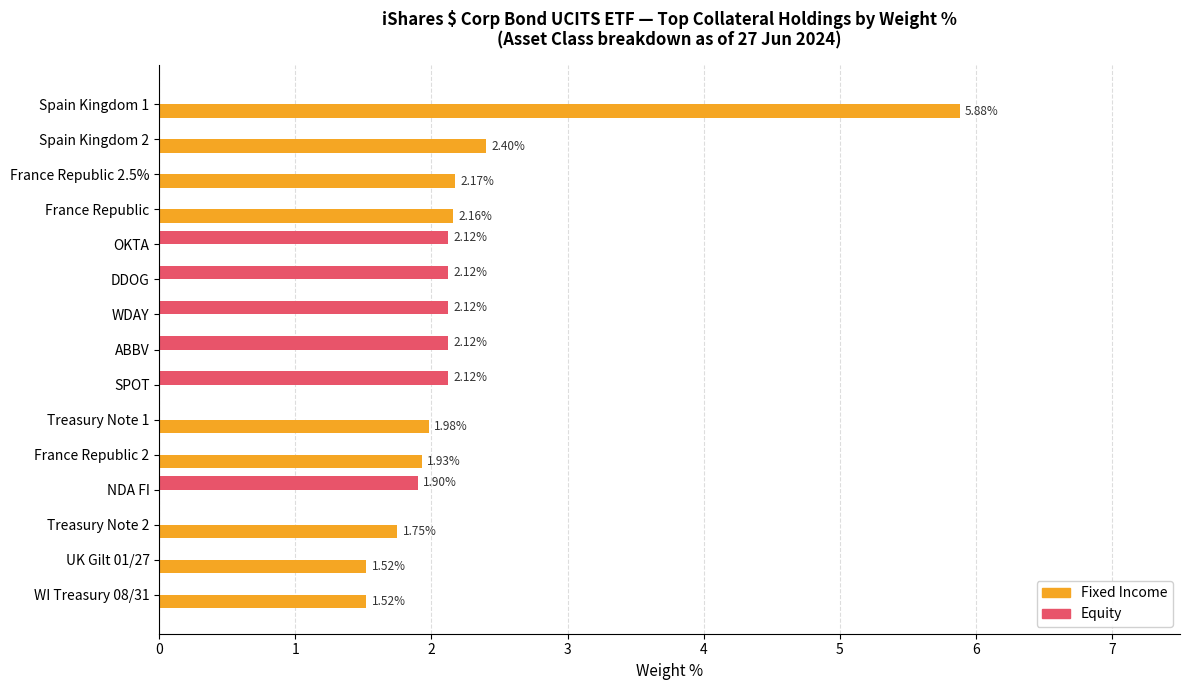

Between France Republic 2.5% and WDAY, which series saw the biggest shift?

Fixed Income